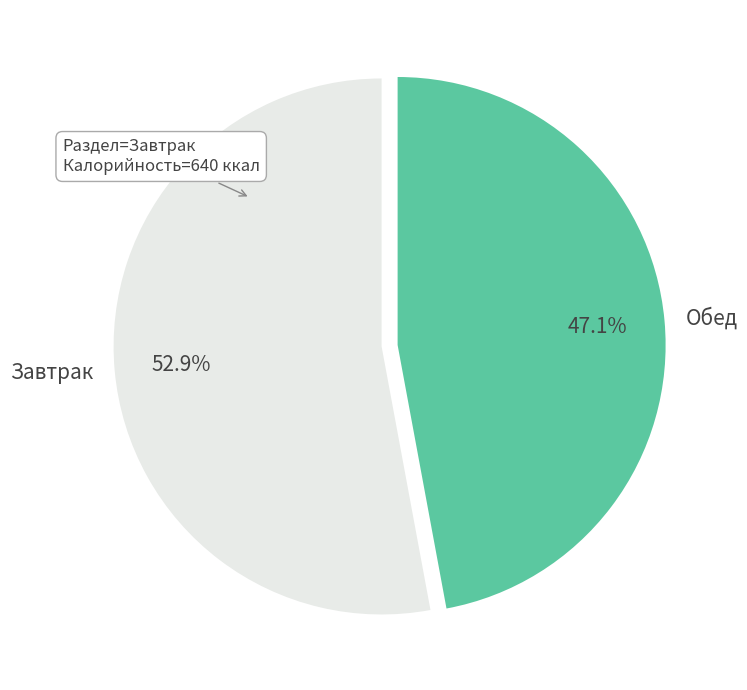

Combined, do Завтрак and Обед account for over 50%?

Yes